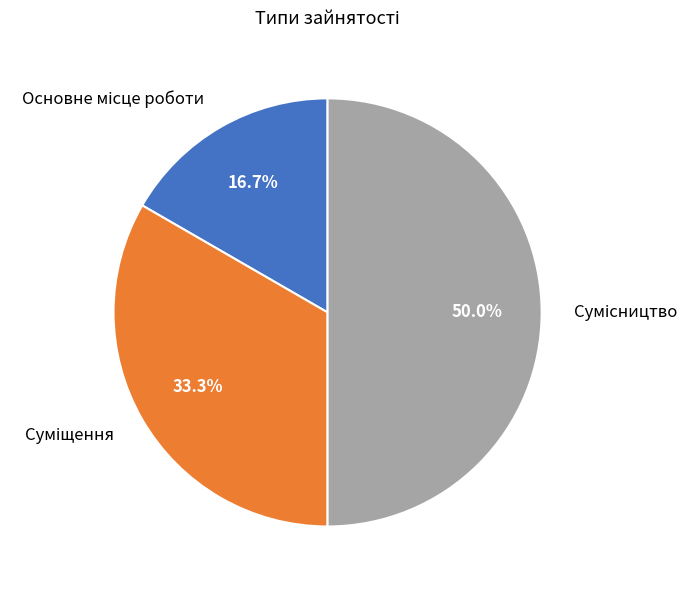

Rank the categories by value from highest to lowest.

Сумісництво, Суміщення, Основне місце роботи